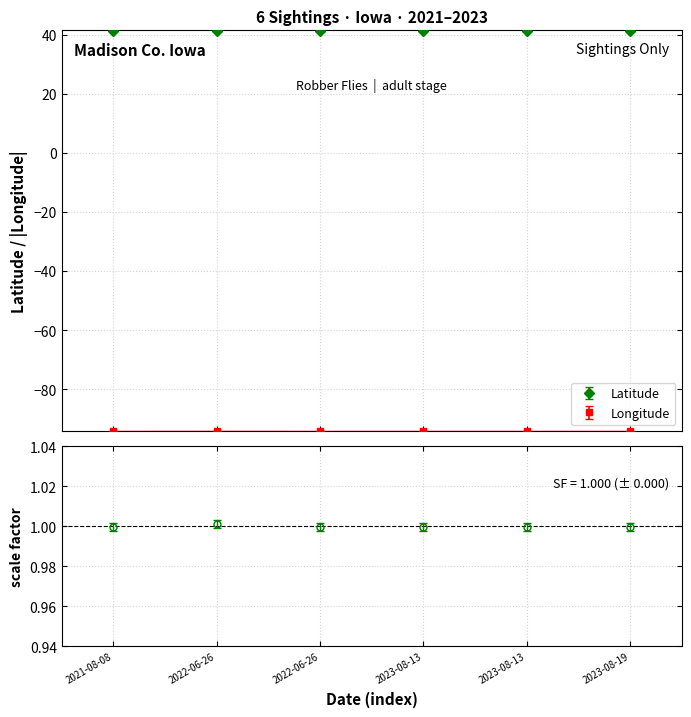

Rank the categories by value from highest to lowest.

2022-06-26, 2021-08-08, 2022-06-26, 2023-08-13, 2023-08-13, 2023-08-19